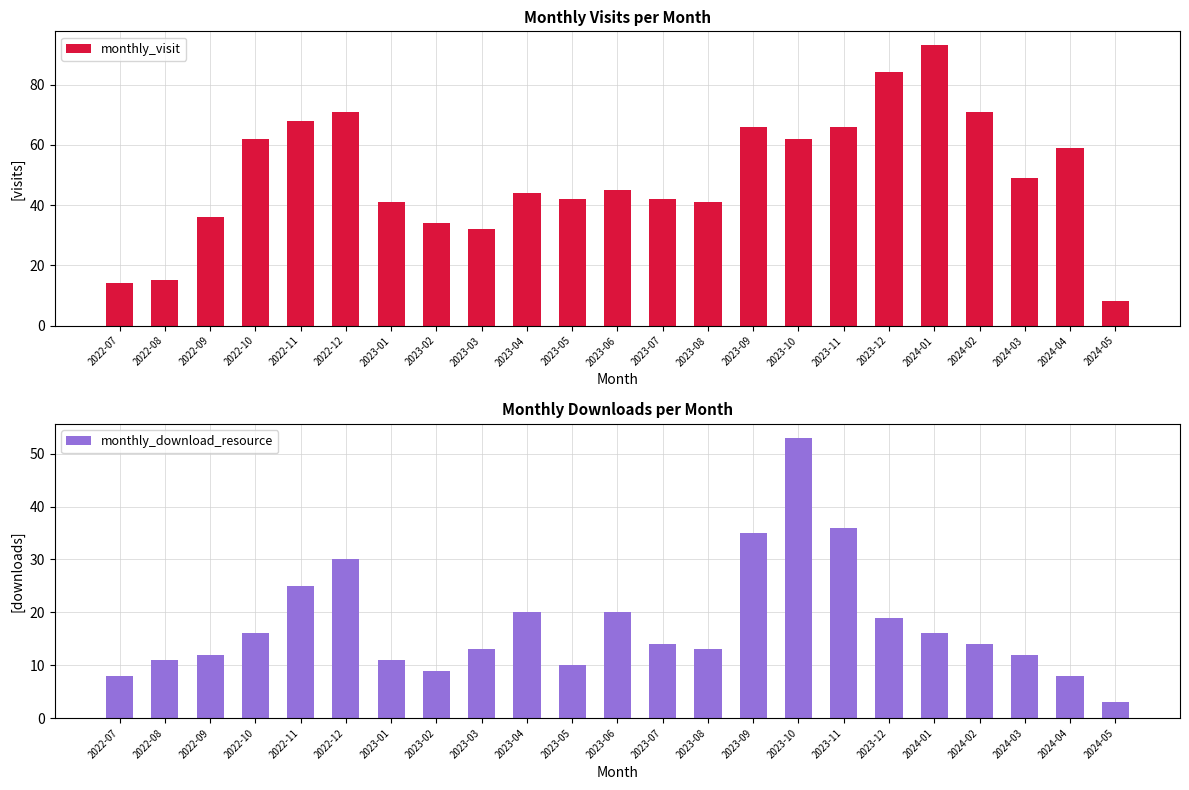

Are the bars grouped side by side (vs. stacked)?

Yes